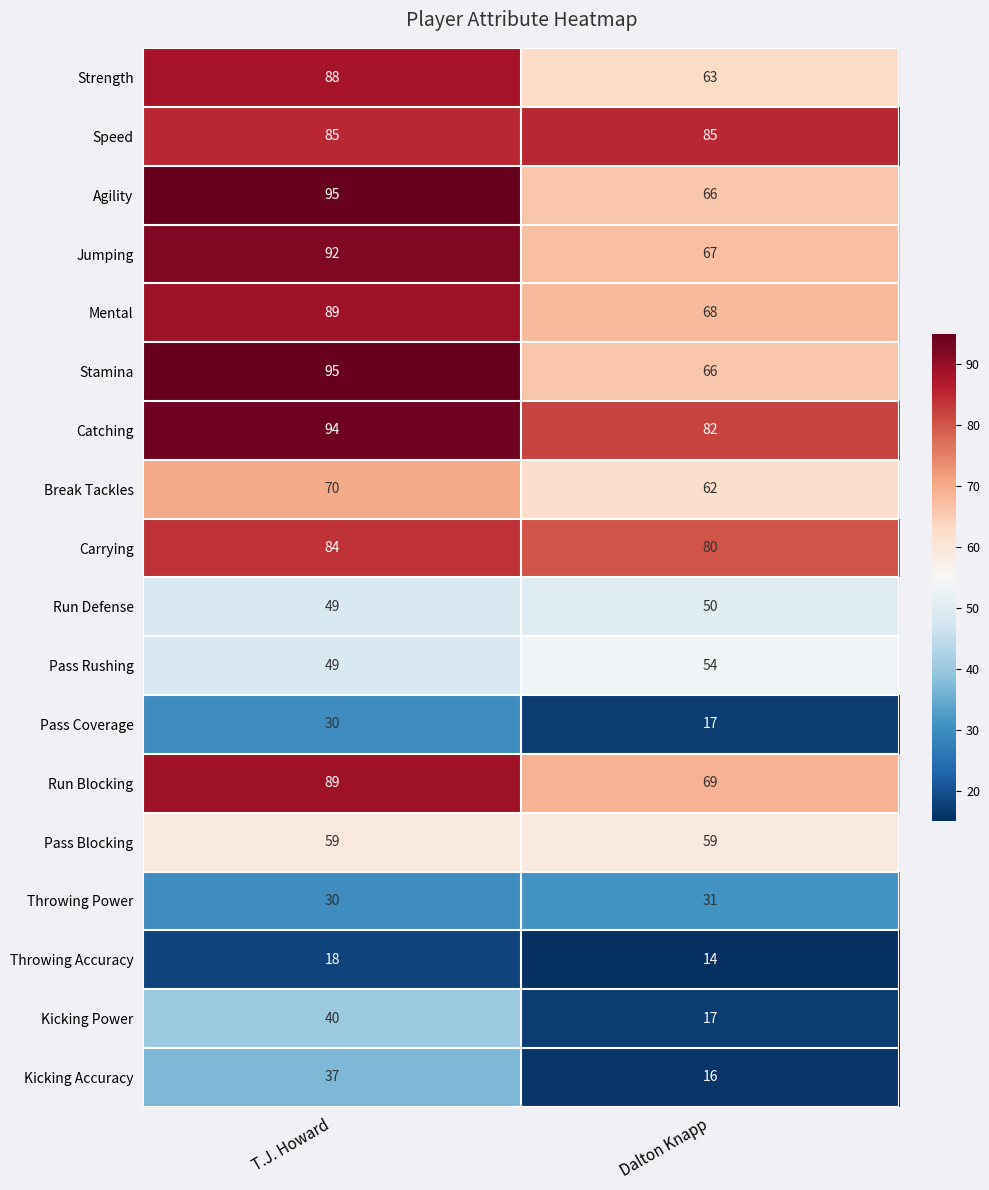

What value does the Pass Blocking series have at T.J. Howard?

59